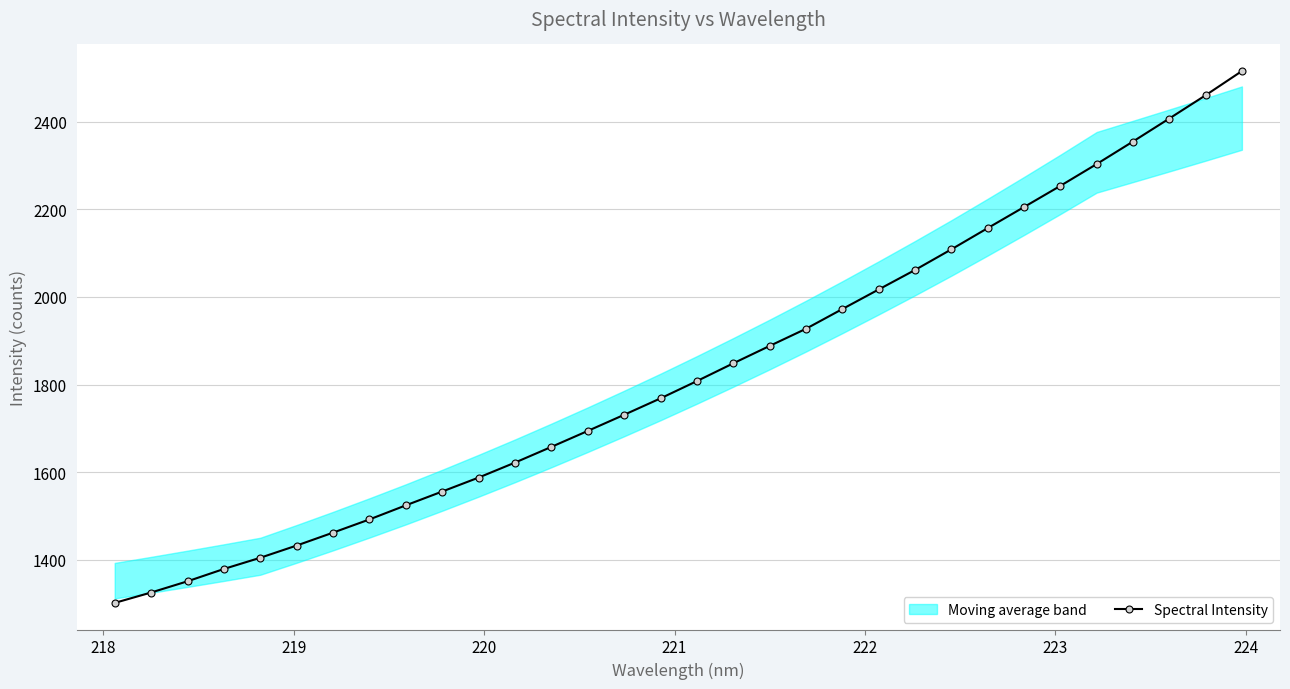

How many data points are less than 1807?

16